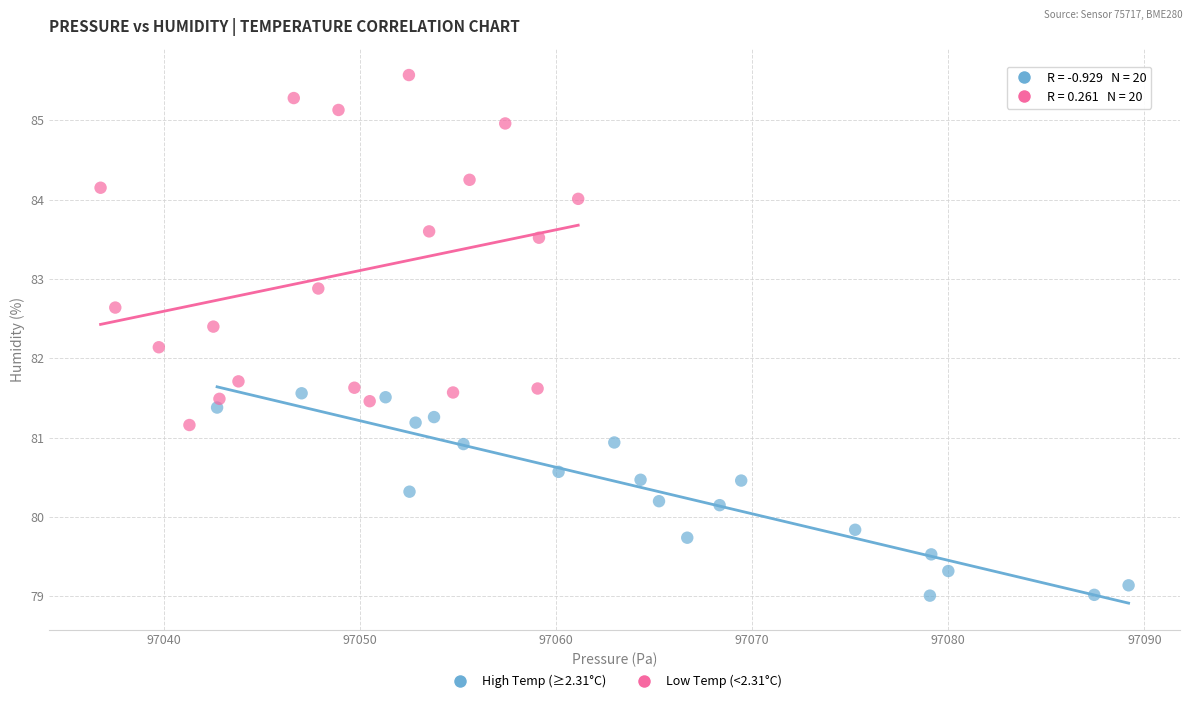

What are all the series names shown in the legend?

High Temp (≥2.31°C), Low Temp (<2.31°C)